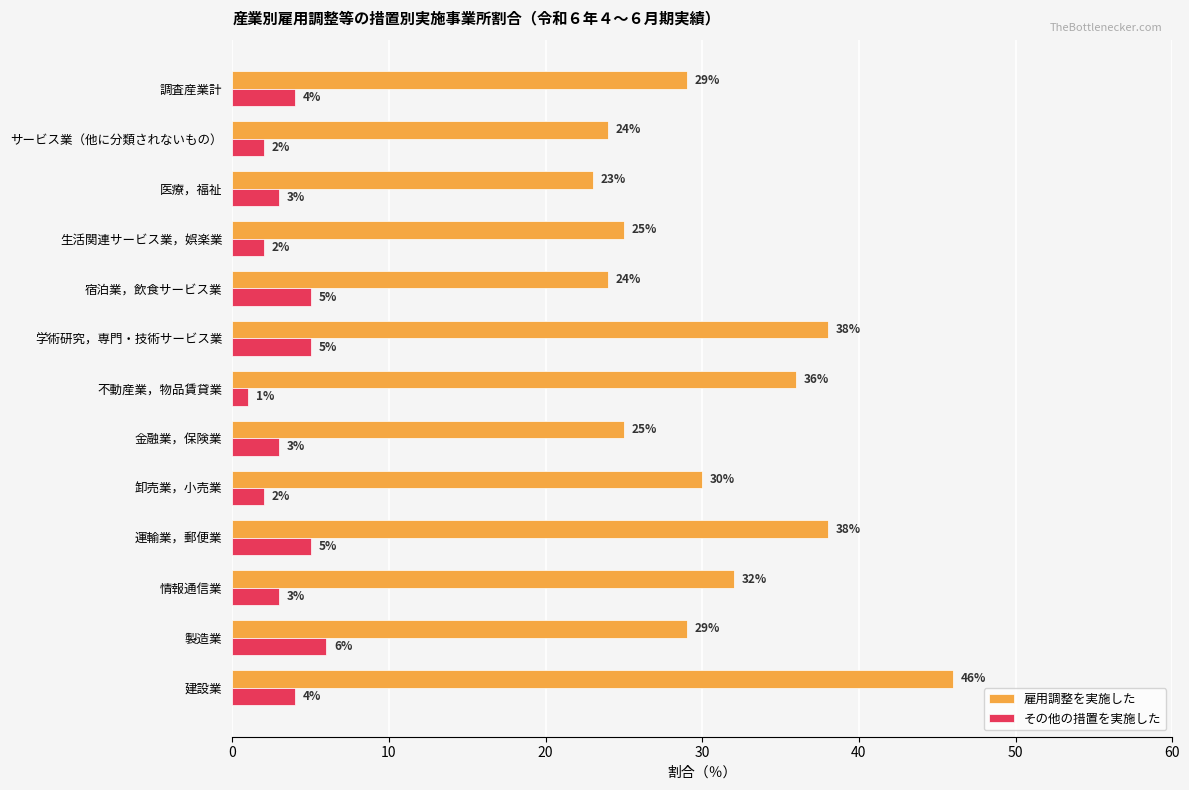

What is the difference between the maximum and second lowest values in the 雇用調整を実施した series?

22